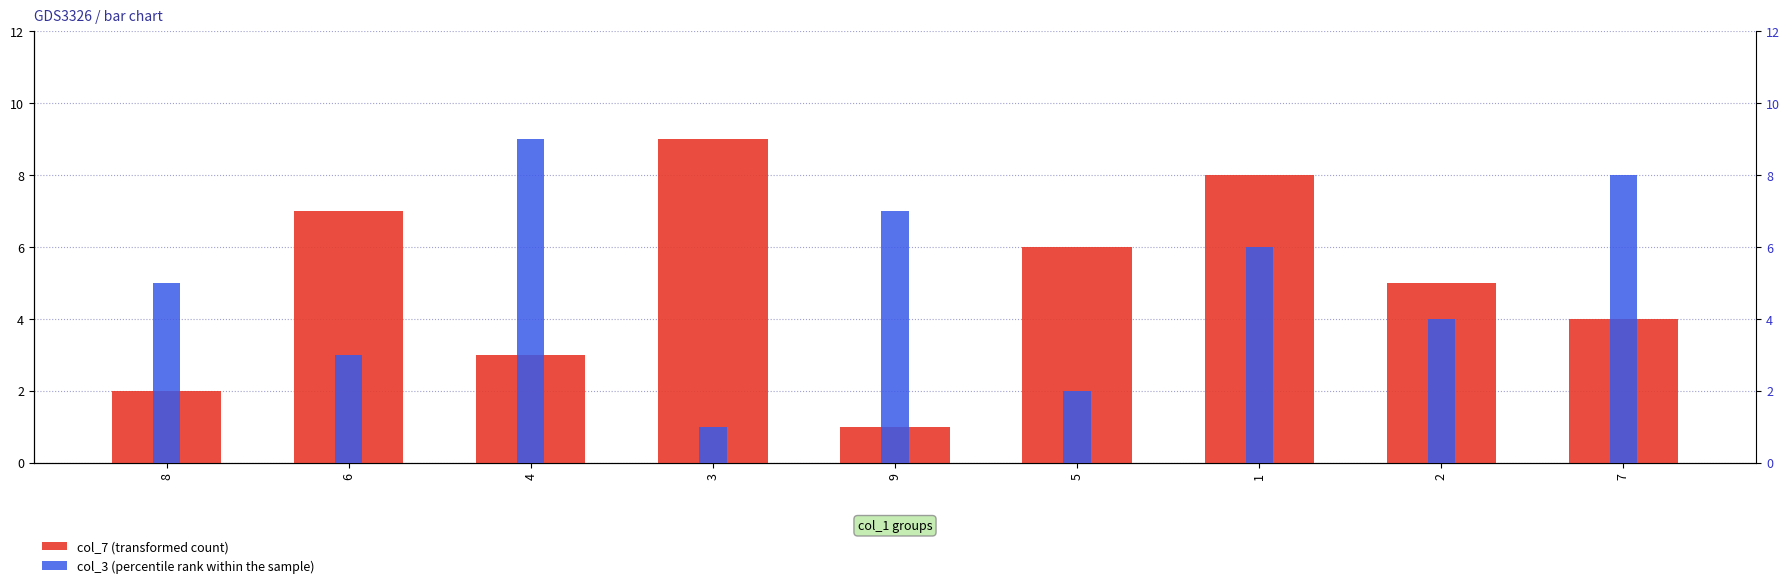

Rank the series by their maximum value, from highest to lowest.

col_7 (transformed count), col_3 (percentile rank within the sample)